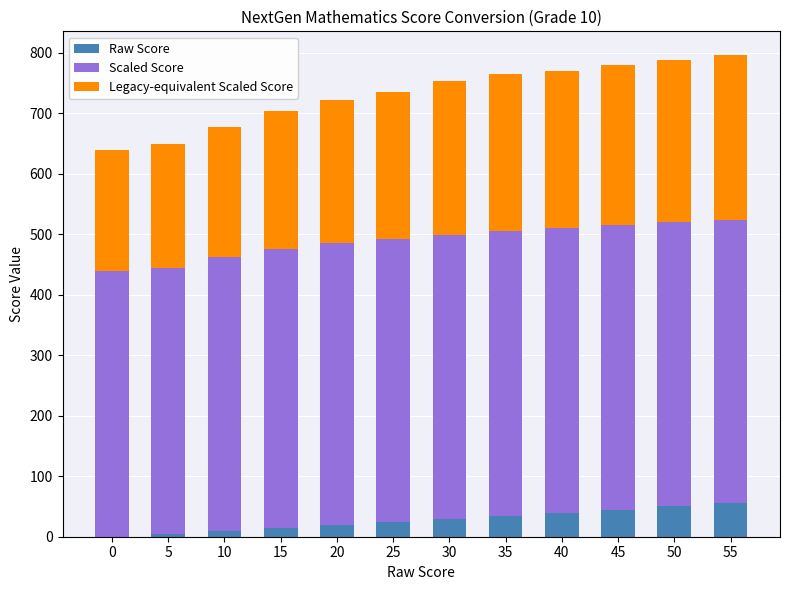

Read the Legacy-equivalent Scaled Score value at 45, to the nearest 10.

260